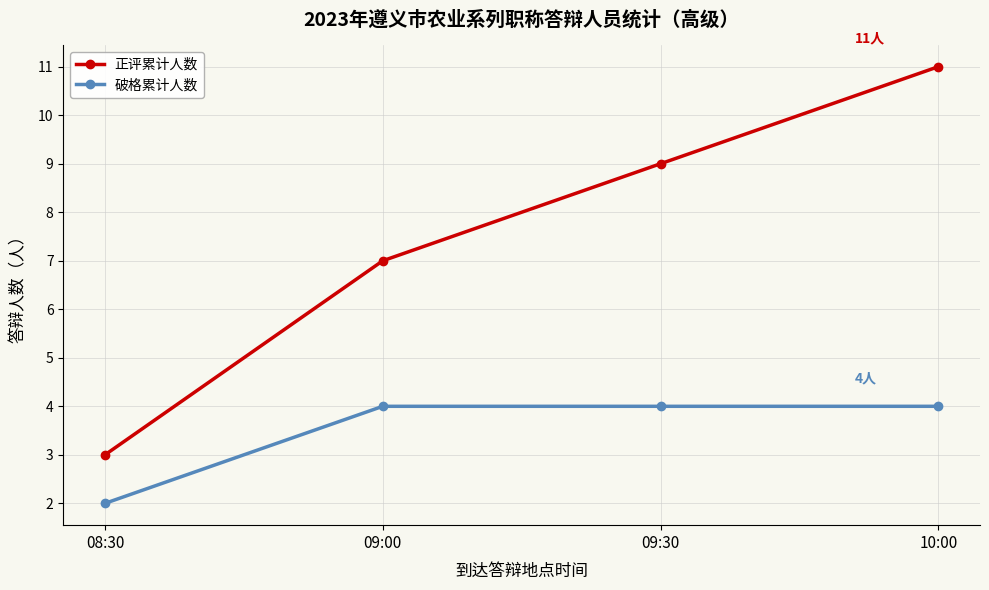

Which series has the largest total across all categories?

正评累计人数